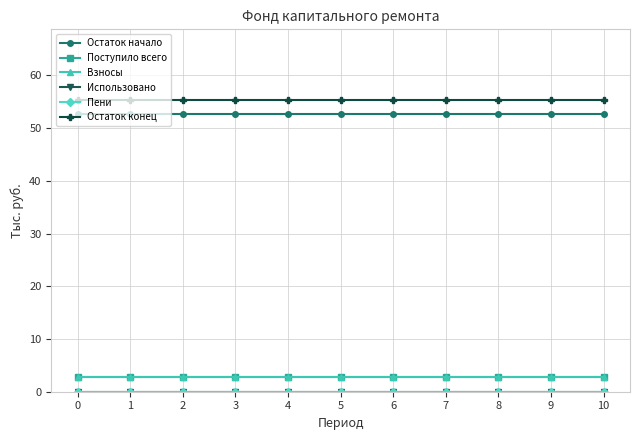

At 5, list the series in order from smallest to largest.

Использовано, Пени, Поступило всего, Взносы, Остаток начало, Остаток конец